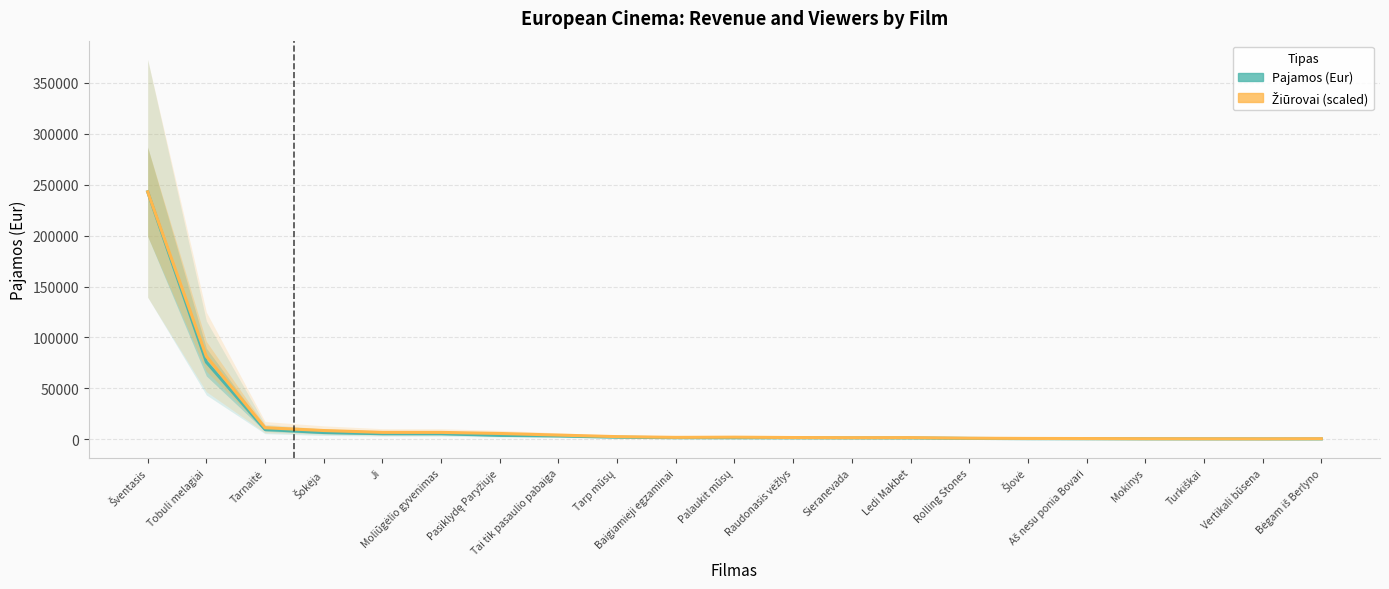

Is the value of Žiūrovai (scaled) at Tobuli melagiai greater than the value of Pajamos (Eur) at Sieranevada?

Yes